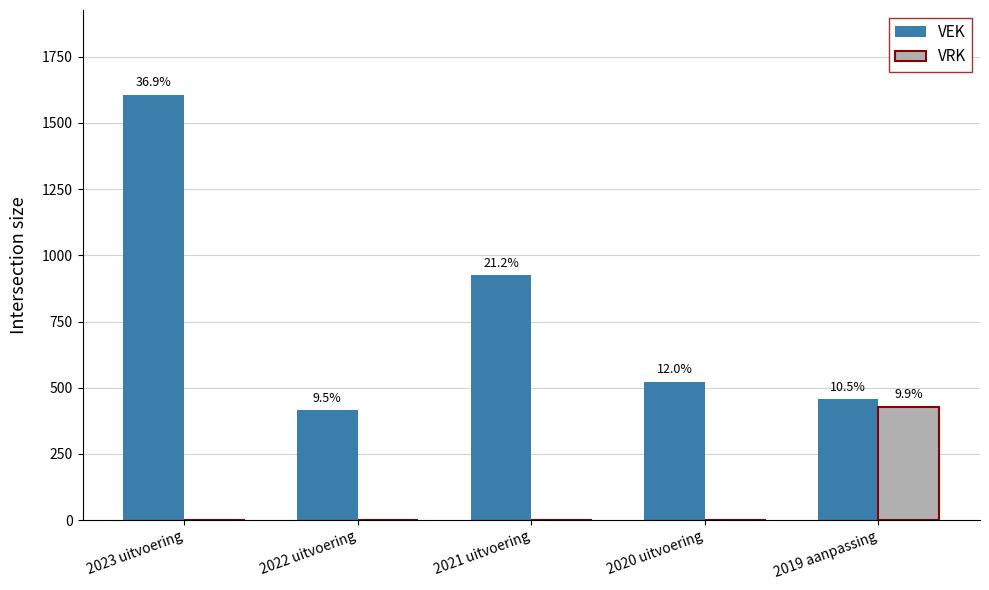

What is the difference between the VEK values at 2019 aanpassing and 2021 uitvoering?

468